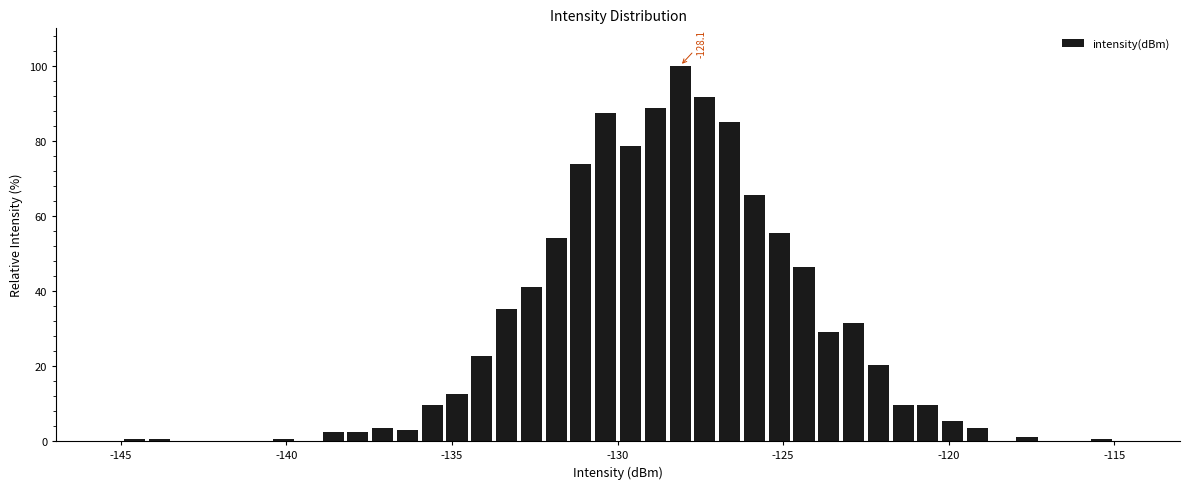

Around what value on the x-axis is the tallest bar? Give the approximate position of its centre, as read against the axis.

-128.0